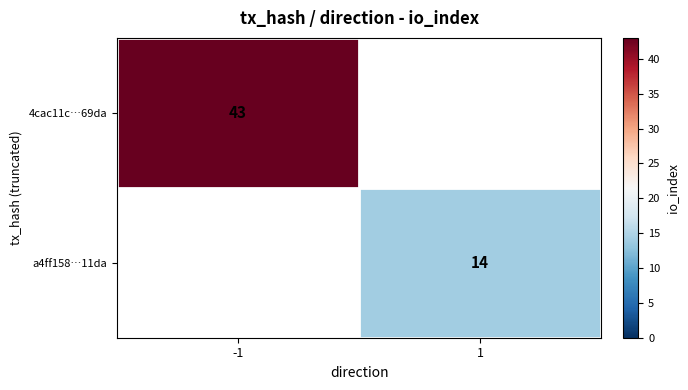

The value of 4cac11c…69da at -1 is 43. True or false?

True